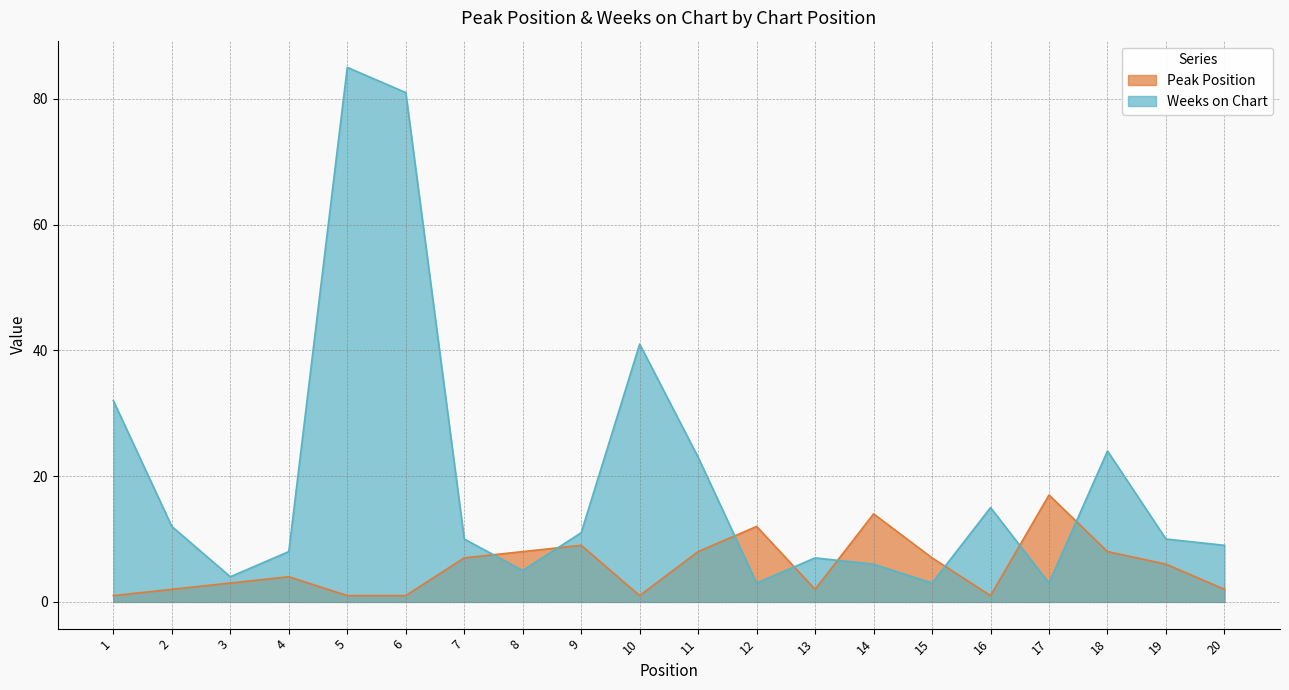

Where is the first local maximum for Peak Position?

4